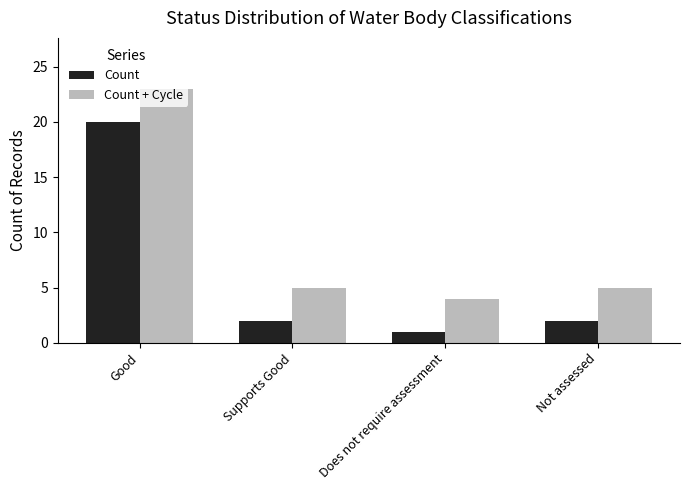

Rank the series at Good from highest to lowest value.

Count + Cycle, Count